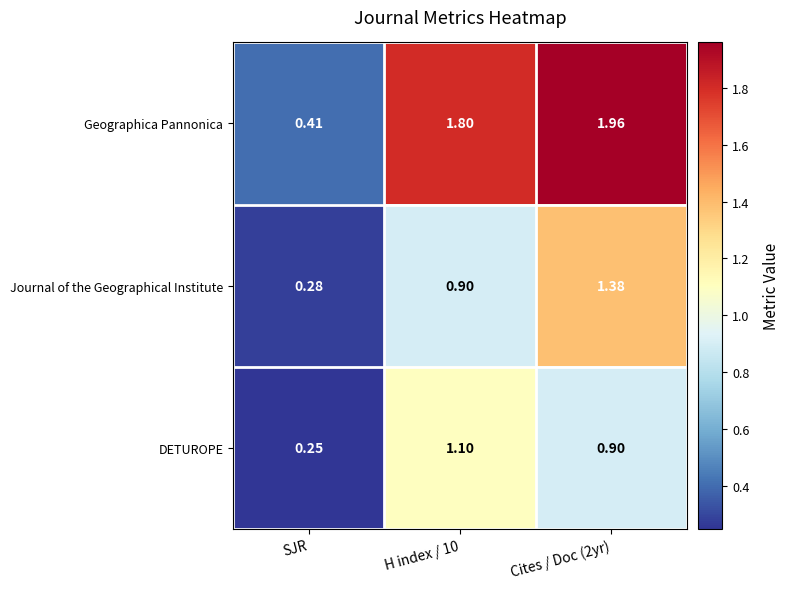

List the series in order of their overall mean, highest first.

Geographica Pannonica, Journal of the Geographical Institute, DETUROPE